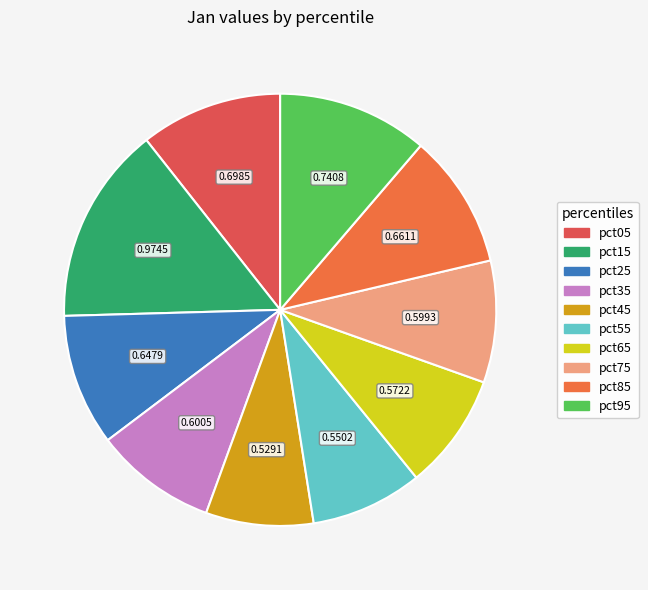

How many slices are in this pie chart?

10